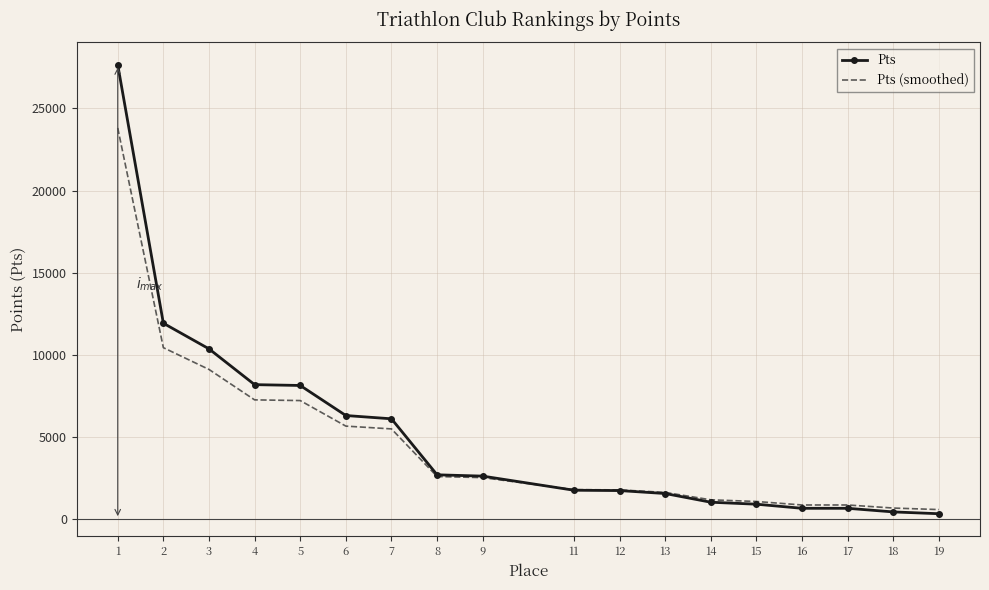

The value of Pts at 3 is 10360.0. True or false?

True